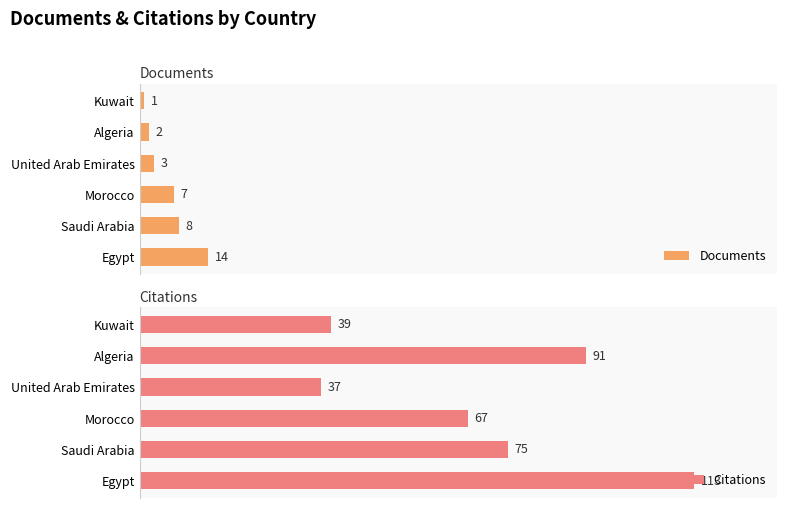

How many values in the Documents series exceed 7?

2